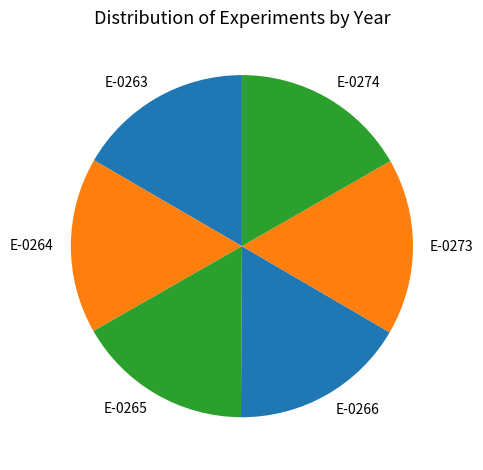

Is there any slice that represents more than half of the pie?

No